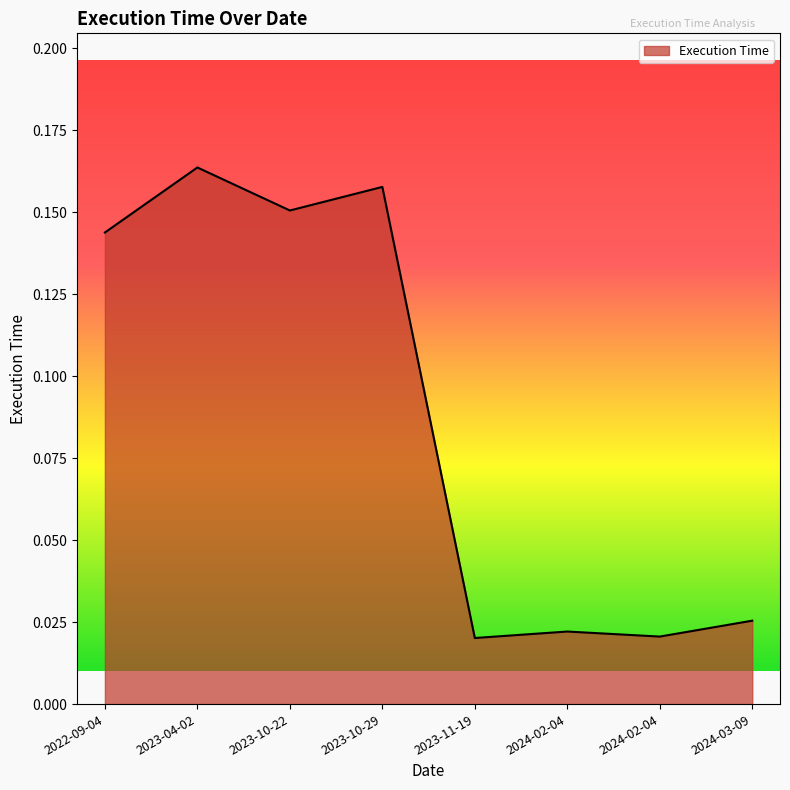

What is the difference between the maximum and minimum values?

0.1